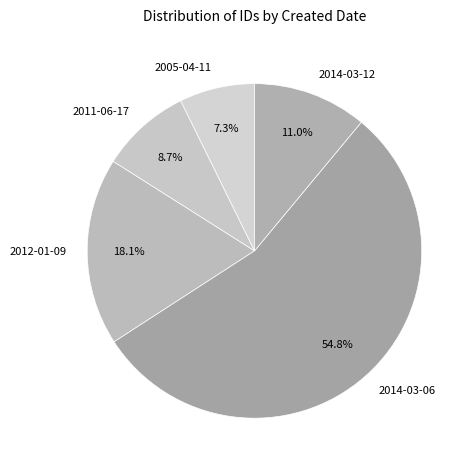

To the nearest percent, what portion does 2014-03-06 represent?

55%